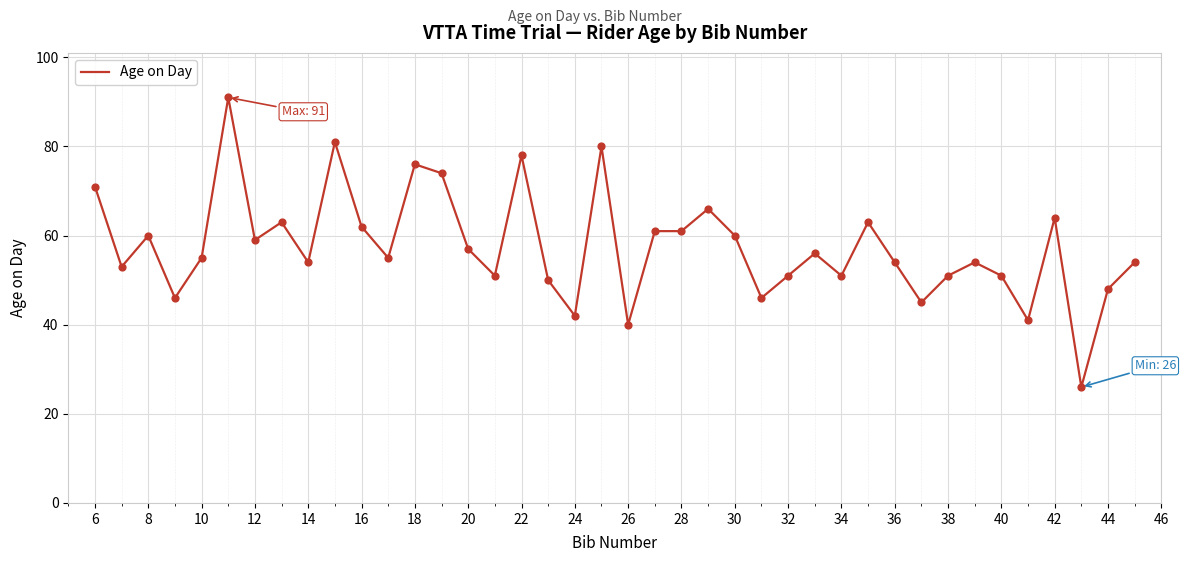

What is the greatest value displayed?

91